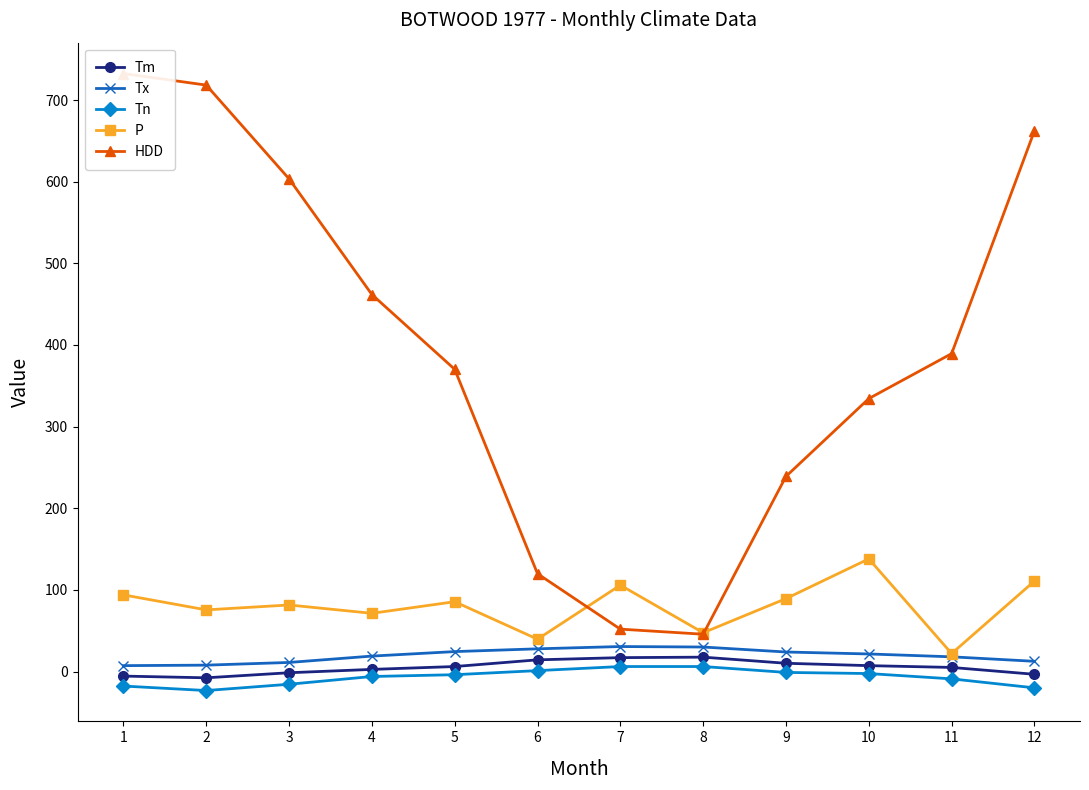

How many values in Tm are below zero?

4